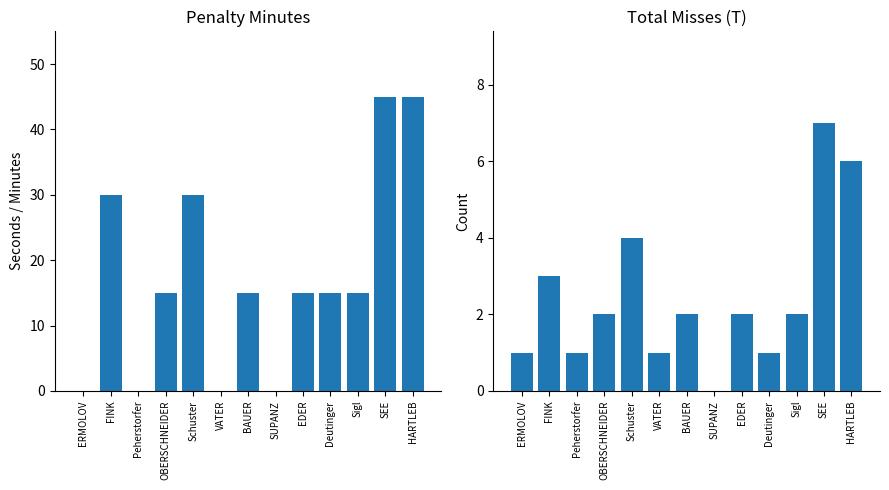

What is the average value of the Penalty Minutes series?

17